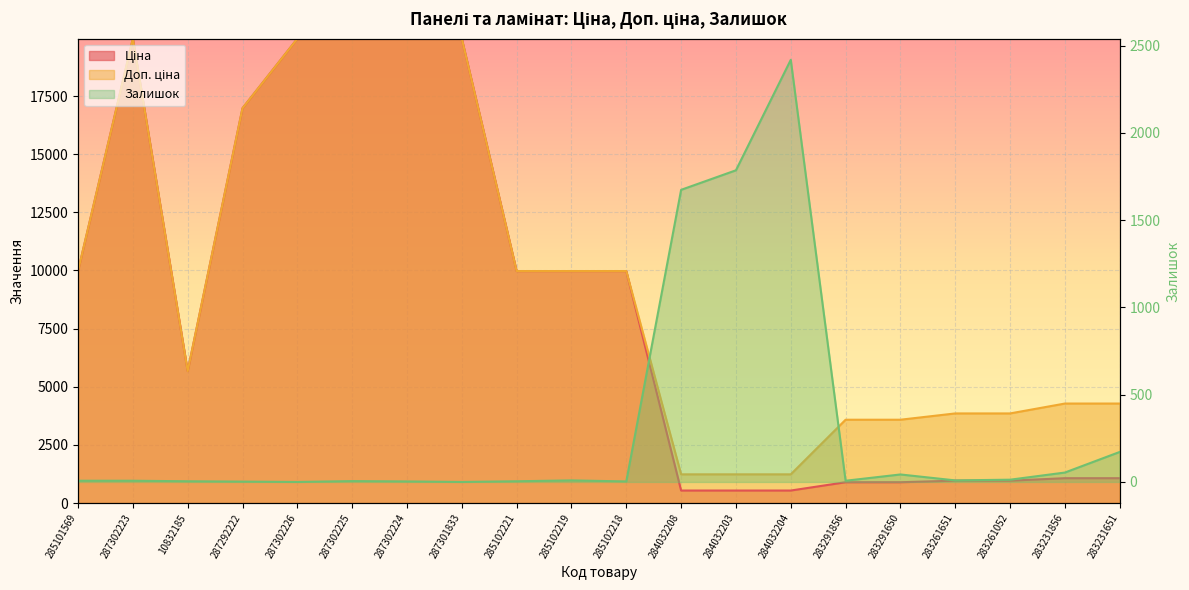

How many intersections are there between Залишок and Ціна?

2